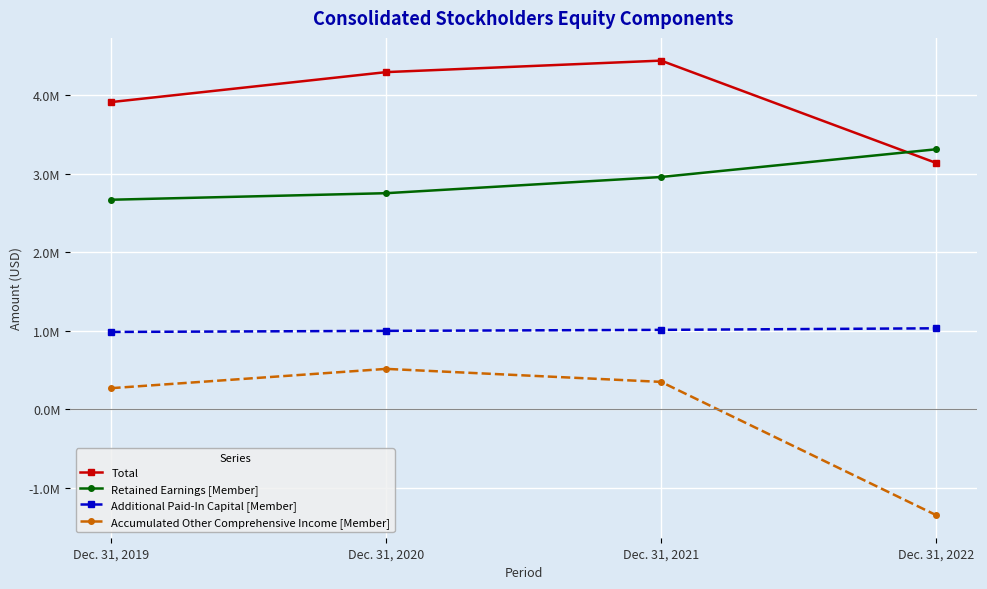

Does the chart display data point markers on the line(s)?

Yes